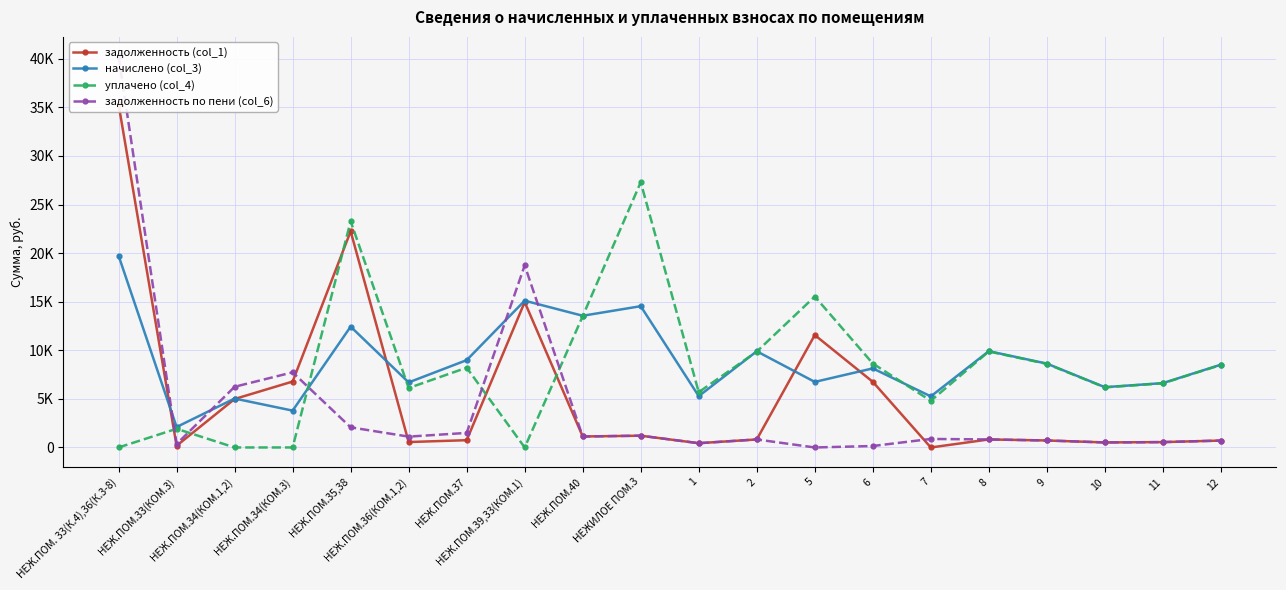

Reading right to left, what are all the values shown in this chart?

задолженность (col_1): 710.0	552.0	517.1	719.2	825.9	0.0	6756.1	11570.9	824.9	440.1	1211.7	1129.6	14963.2	749.0	558.1	22247.3	6784.4	4987.7	175.4	35309.3
начислено (col_3): 8519.9	6623.9	6205.2	8630.8	9911.2	5257.2	8138.3	6747.0	9898.8	5281.8	14540.5	13555.6	15106.8	8987.8	6697.7	12435.1	3792.1	5035.6	2105.4	19736.2
уплачено (col_4): 8492.9	6602.9	6185.6	8603.4	9879.8	4802.4	8640.0	15534.3	9867.5	5688.5	27296.7	13512.6	0.0	8210.3	6118.3	23283.5	0.0	0.0	1923.3	0.0
задолженность по пени (col_6): 710.0	552.0	517.1	719.2	825.9	876.2	150.7	0.0	824.9	440.1	1211.7	1129.6	18740.0	1498.0	1116.3	2072.5	7732.4	6246.6	350.9	40243.3